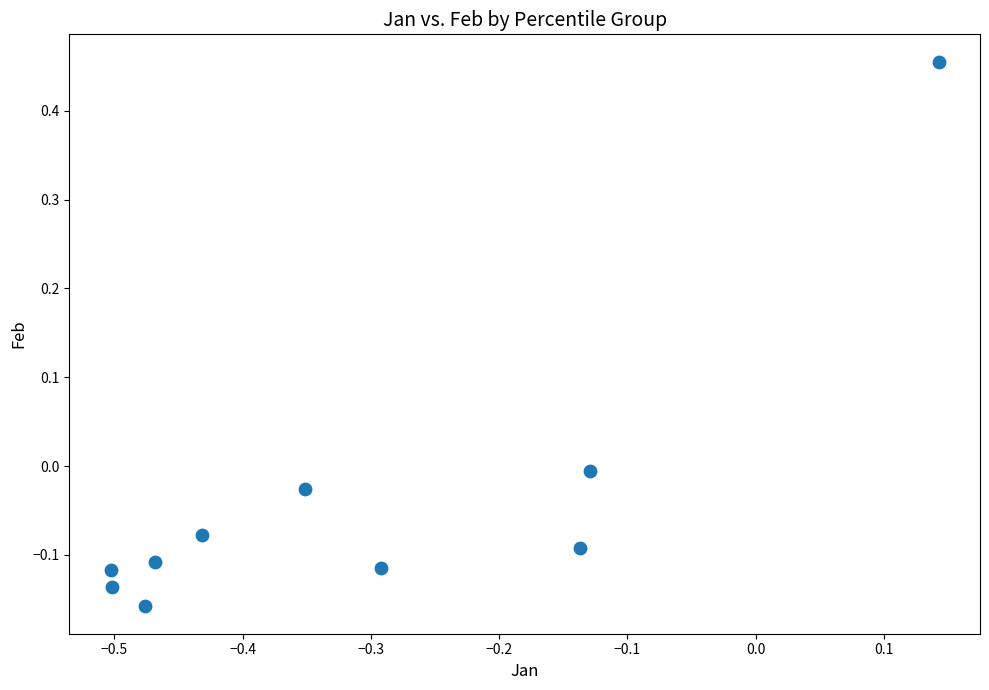

What is the average X value?

-0.3